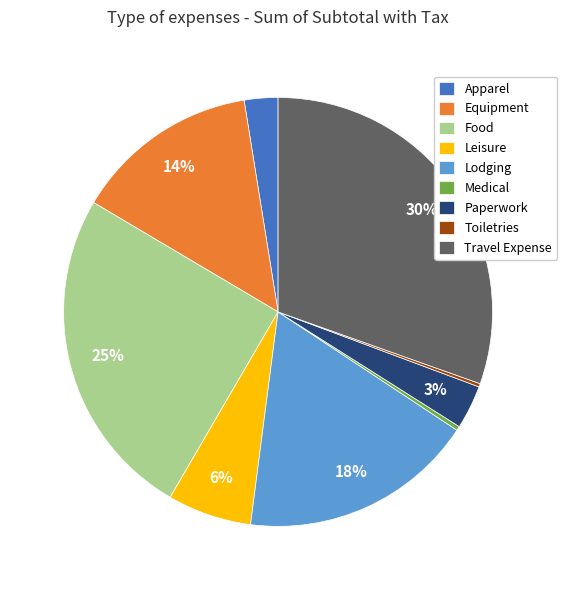

Is Food the majority of the pie?

No